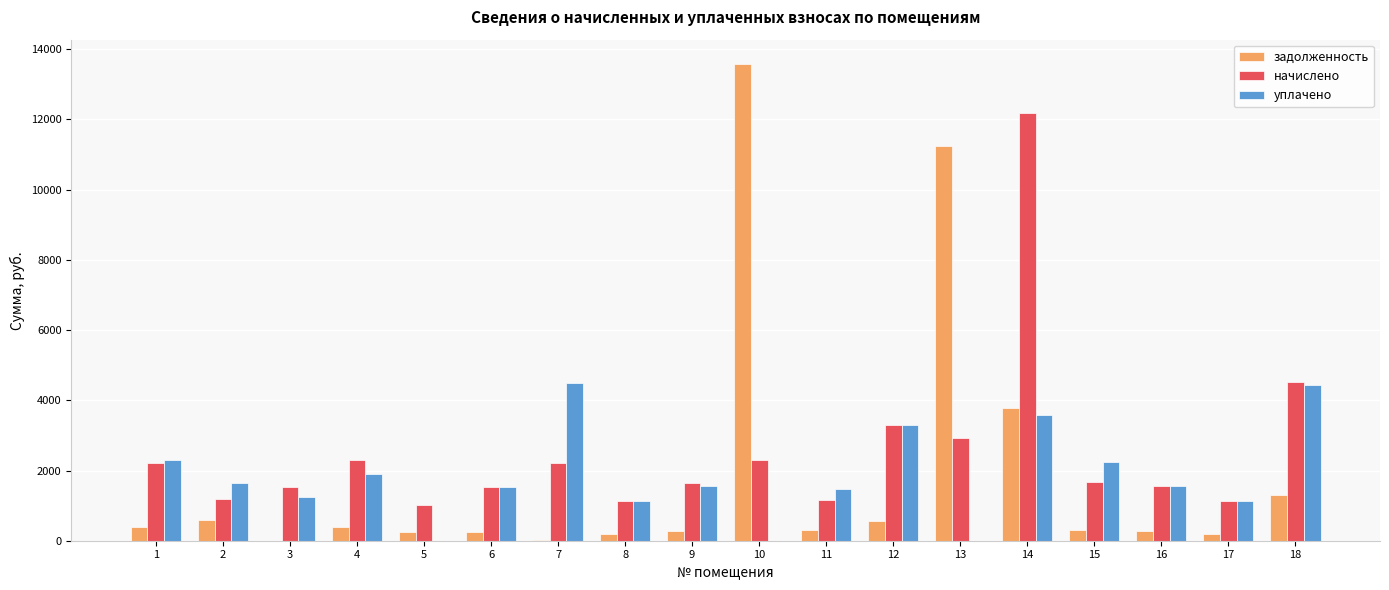

At which category is the sum across all series the highest?

14